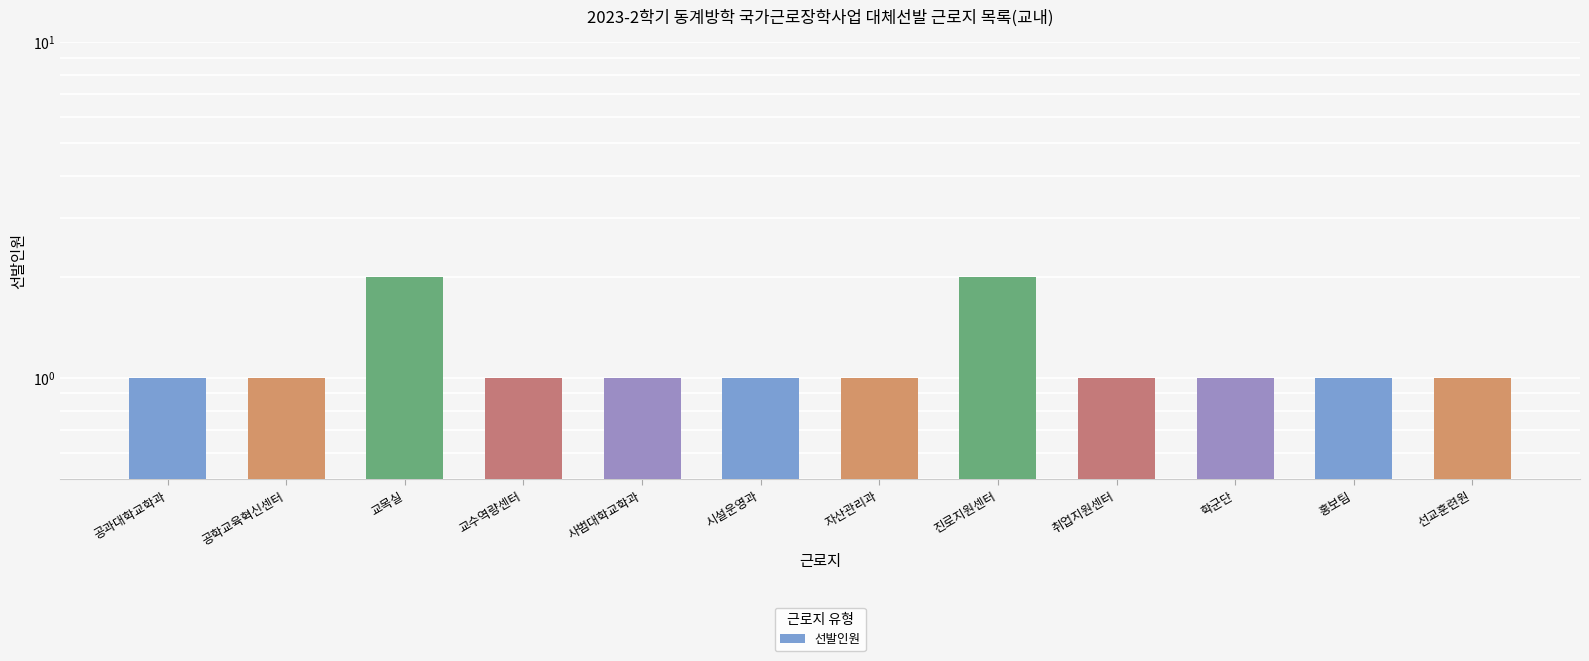

Read the value at 선교훈련원.

1